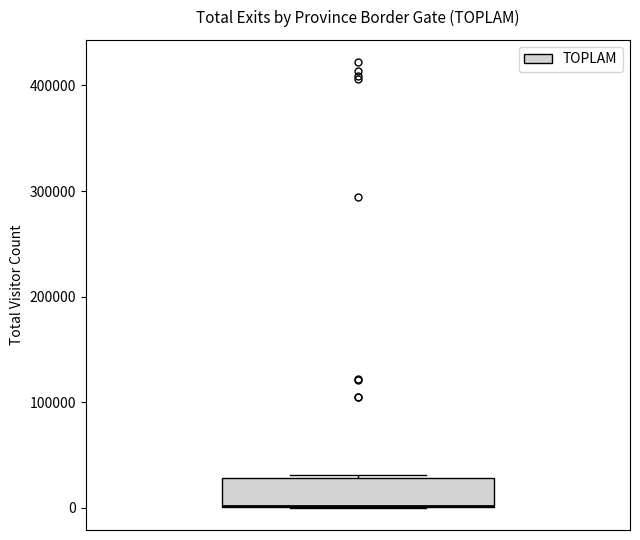

Read this box plot against the y-axis: the position of the median line, the range covered by the box, and the ends of both whiskers. The values are not printed on the chart, so give them approximately, as read against the axis.

median 0 (drawn on the box's lower edge), box 0 to 30000, whiskers 0 to 30000